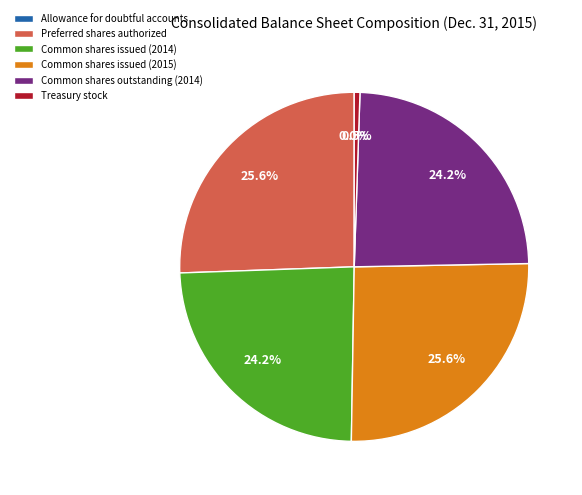

True or false: Common shares outstanding (2014) accounts for 30% of the total.

False